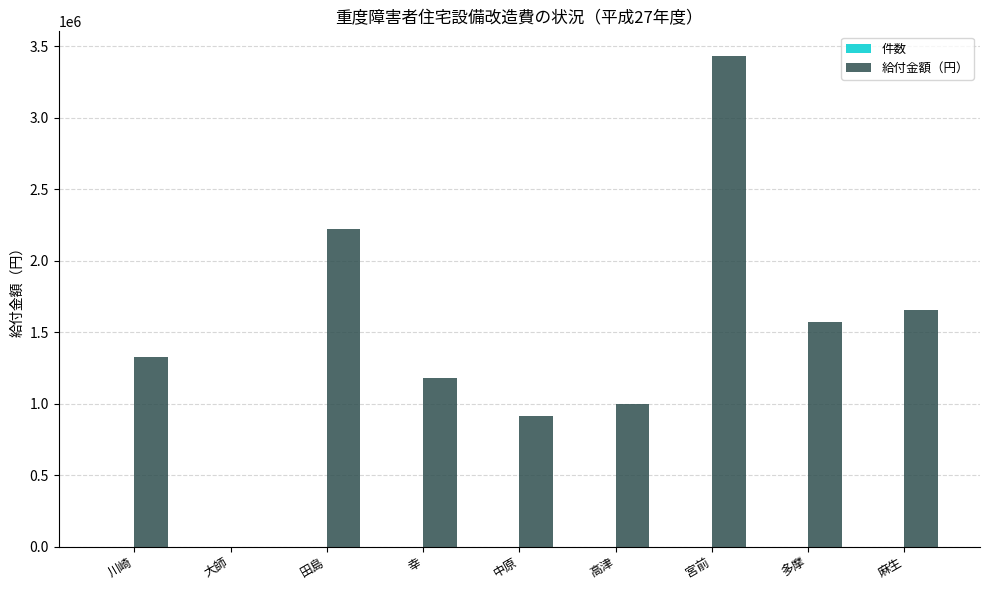

At which category is the sum across all series the highest?

宮前